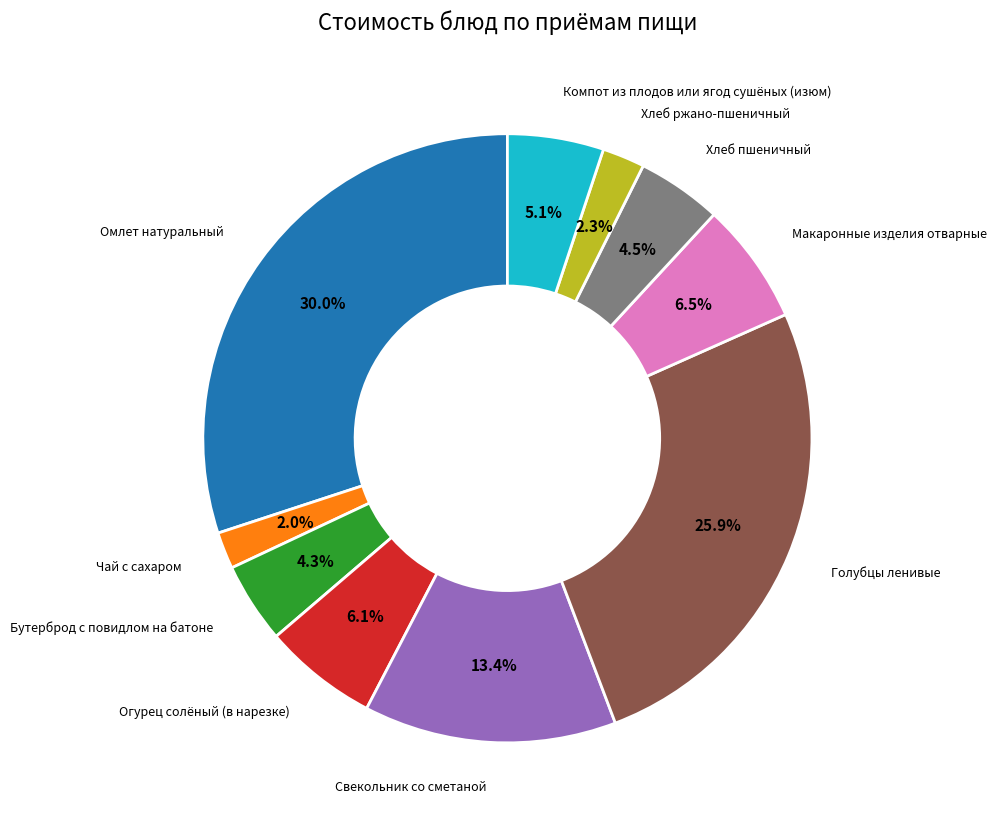

Is there a majority slice in this chart?

No